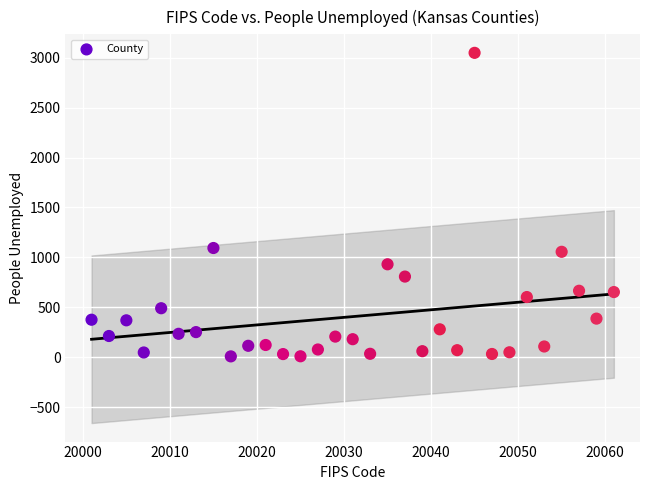

What is the range of X values (max minus min)?

60